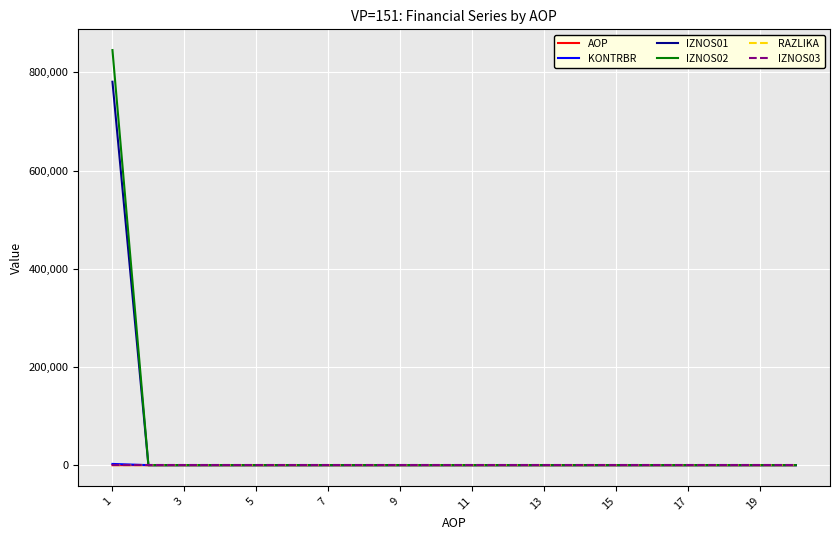

Which series has the widest spread of values?

IZNOS02